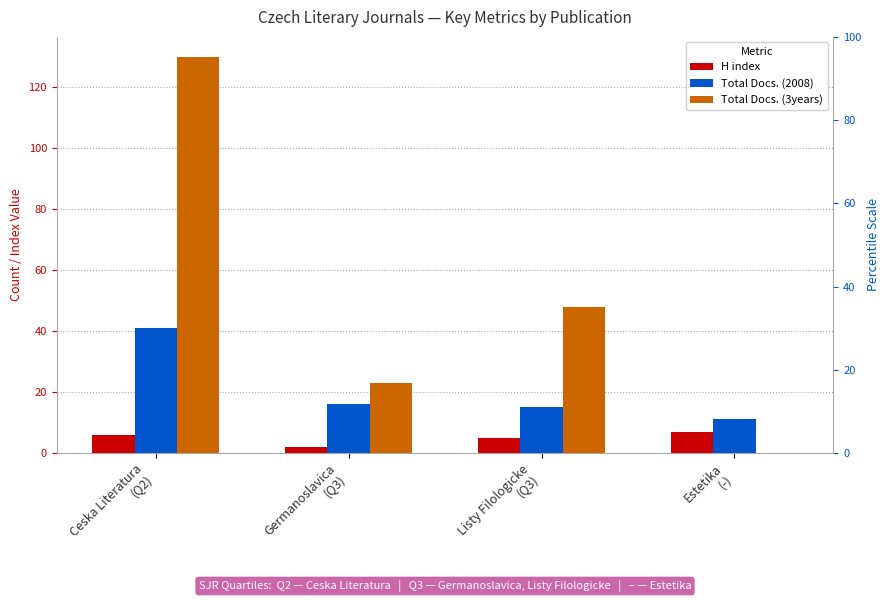

How many values in the Total Docs. (2008) series are below 16?

2